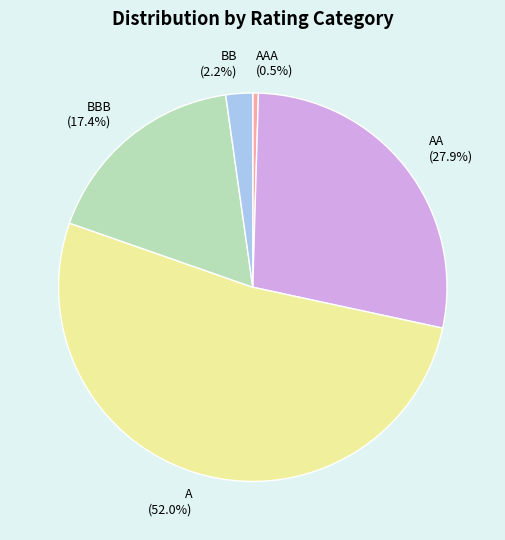

How many segments does this pie chart have?

5